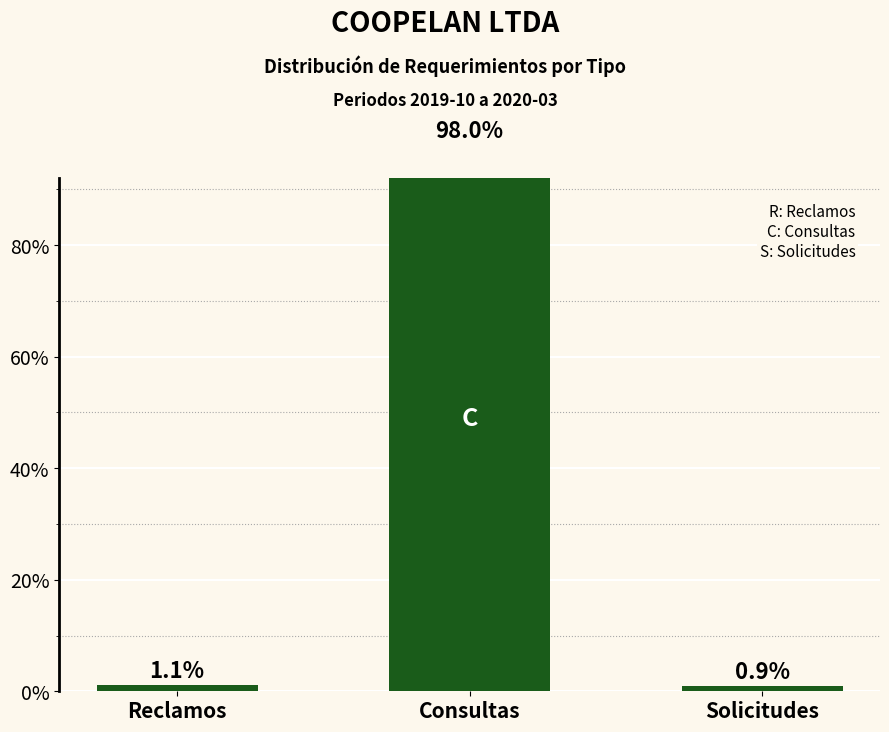

What is the difference between the values at Reclamos and Consultas?

96.9